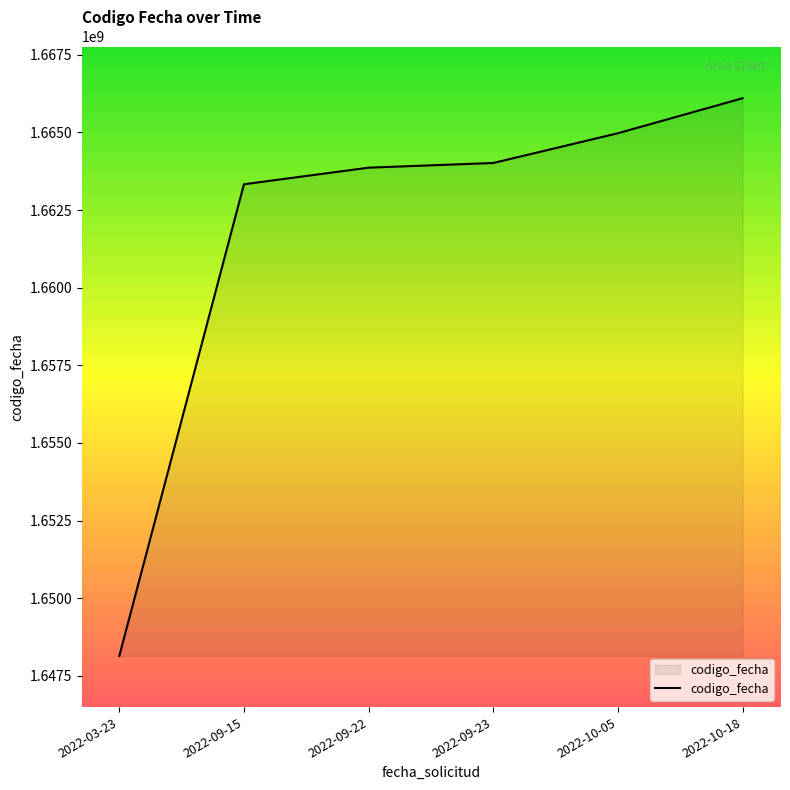

Reading right to left, extract all data points from this chart.

2022-10-18=1666102825	2022-10-05=1664975623	2022-09-23=1664016920	2022-09-22=1663866067	2022-09-15=1663331726	2022-03-23=1648139449